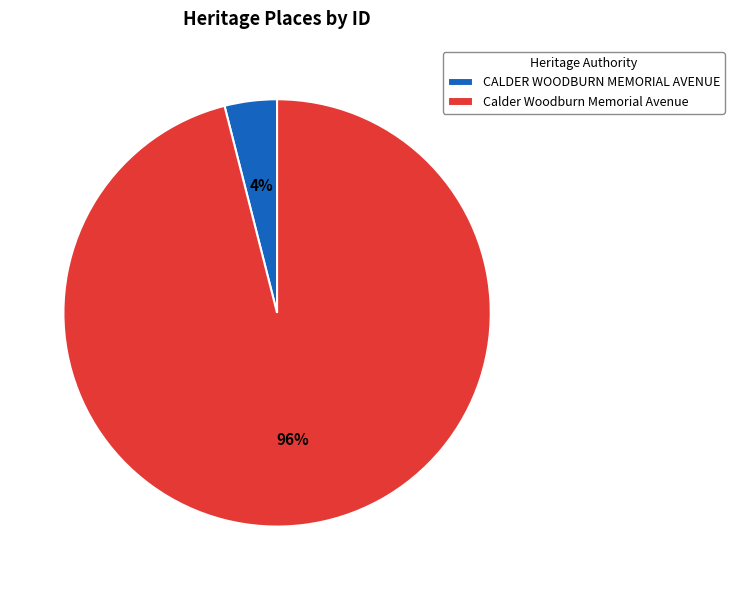

Which slice is the smallest?

CALDER WOODBURN MEMORIAL AVENUE